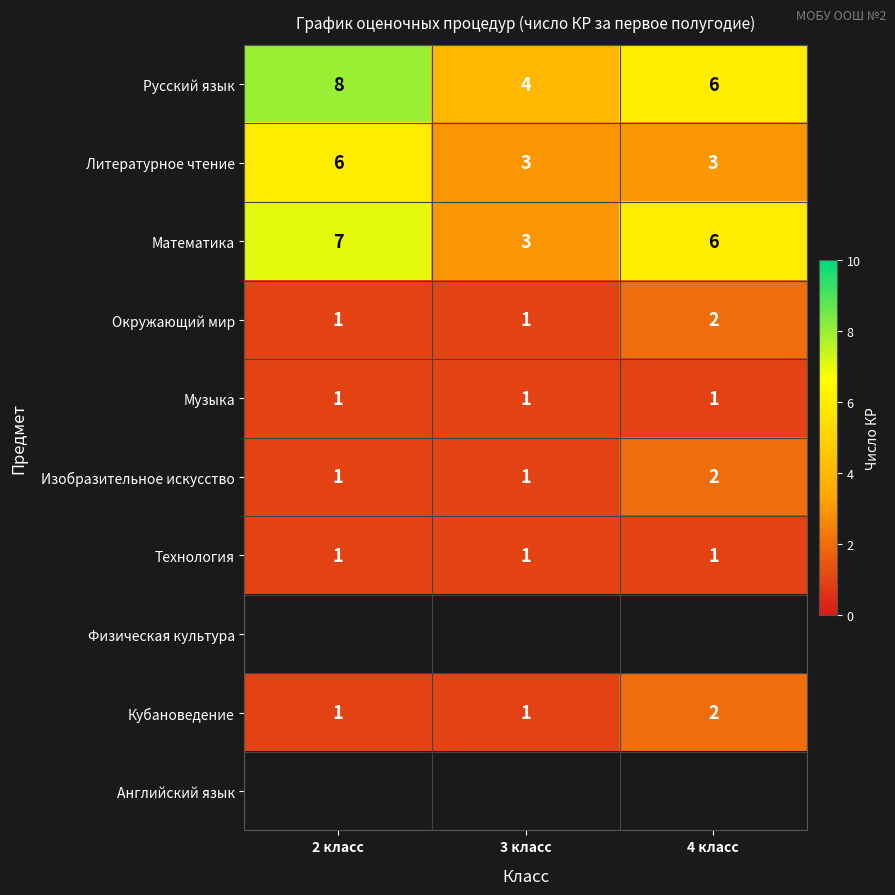

What is the lowest value of the Литературное чтение series?

3